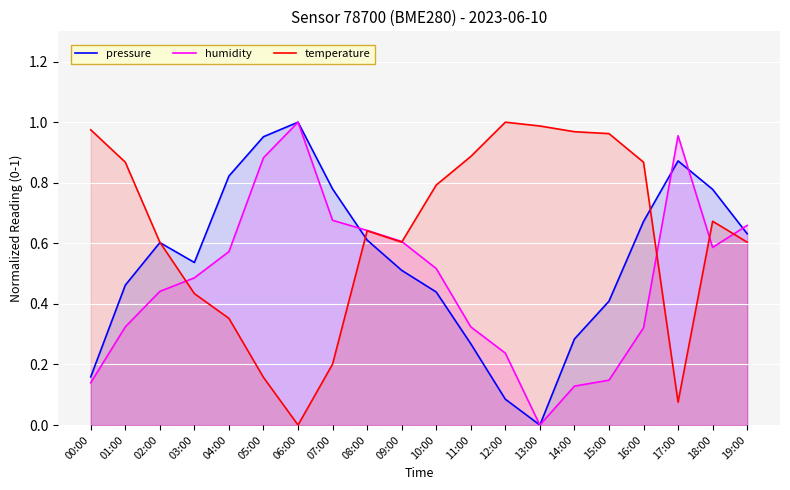

At which category is the sum across all series the highest?

18:00